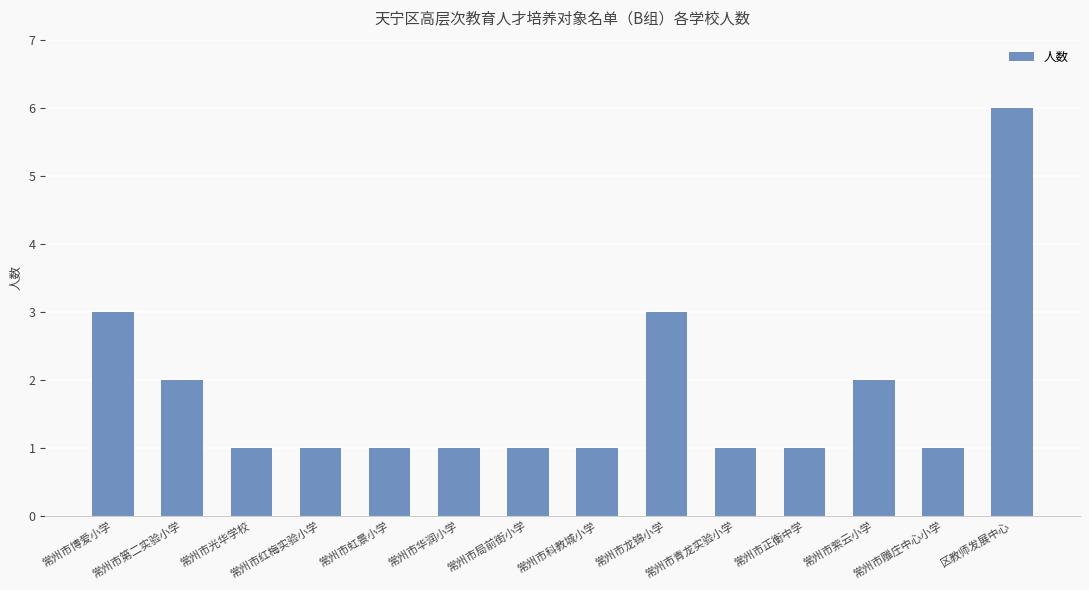

Which label corresponds to the largest value in the chart?

区教师发展中心